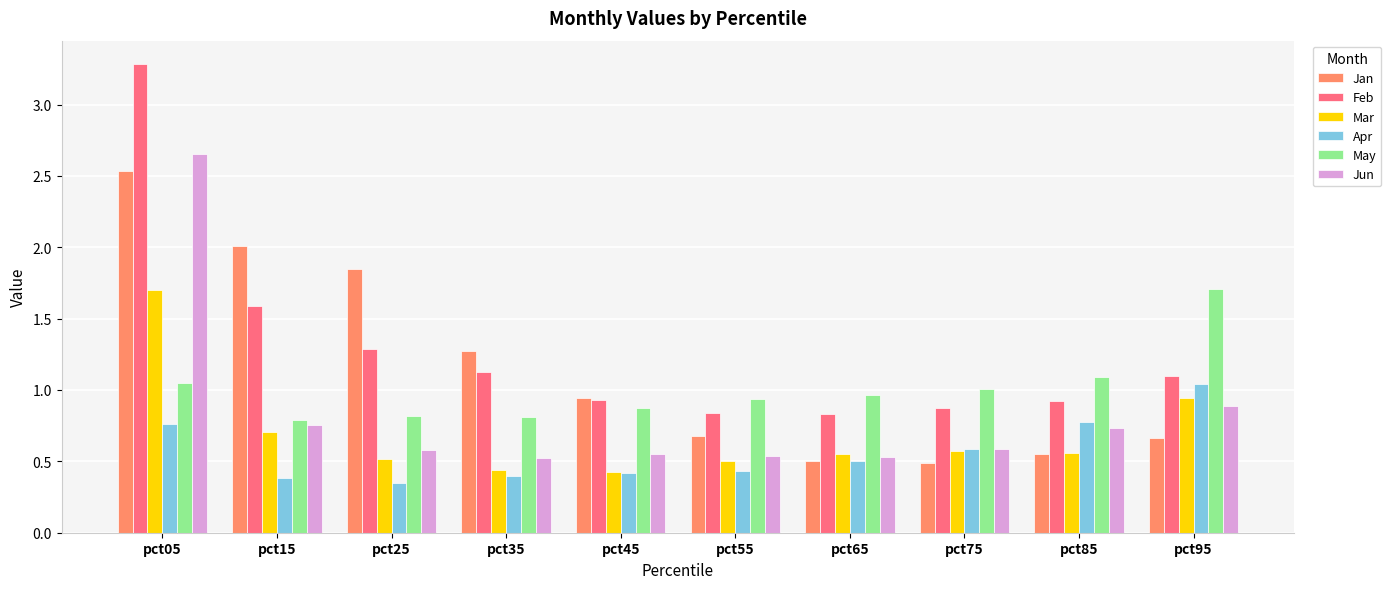

Which series has the largest range (max minus min)?

Feb